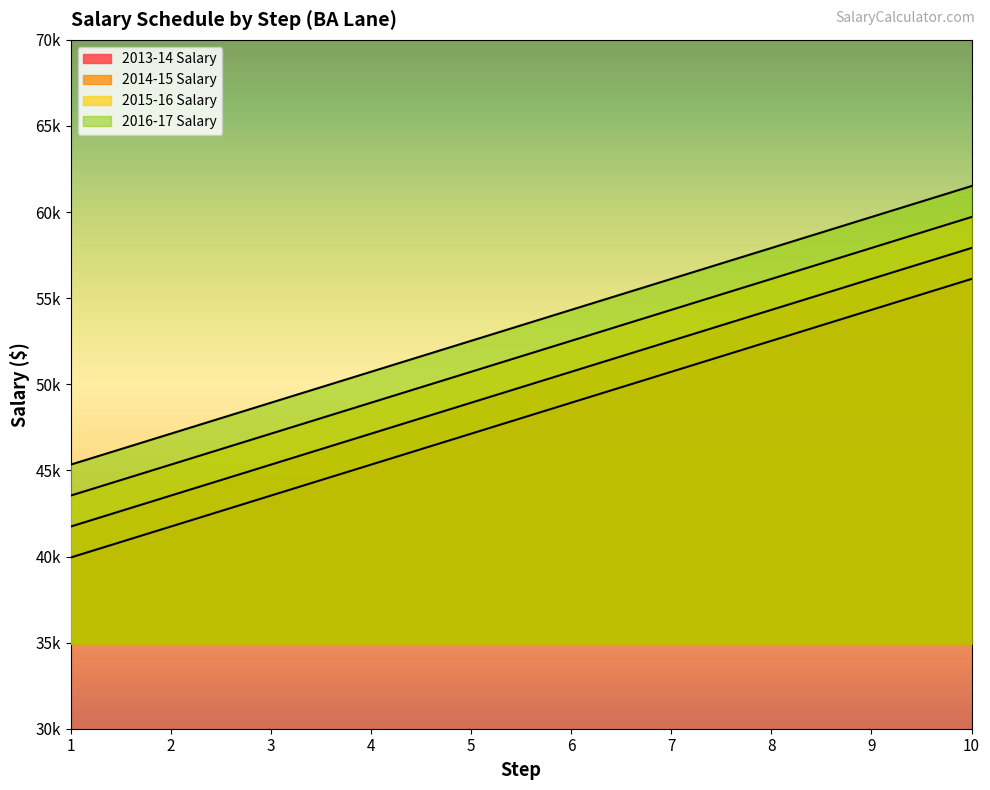

What is the value of the 2013-14 Salary point at the 3rd from the left?

43536